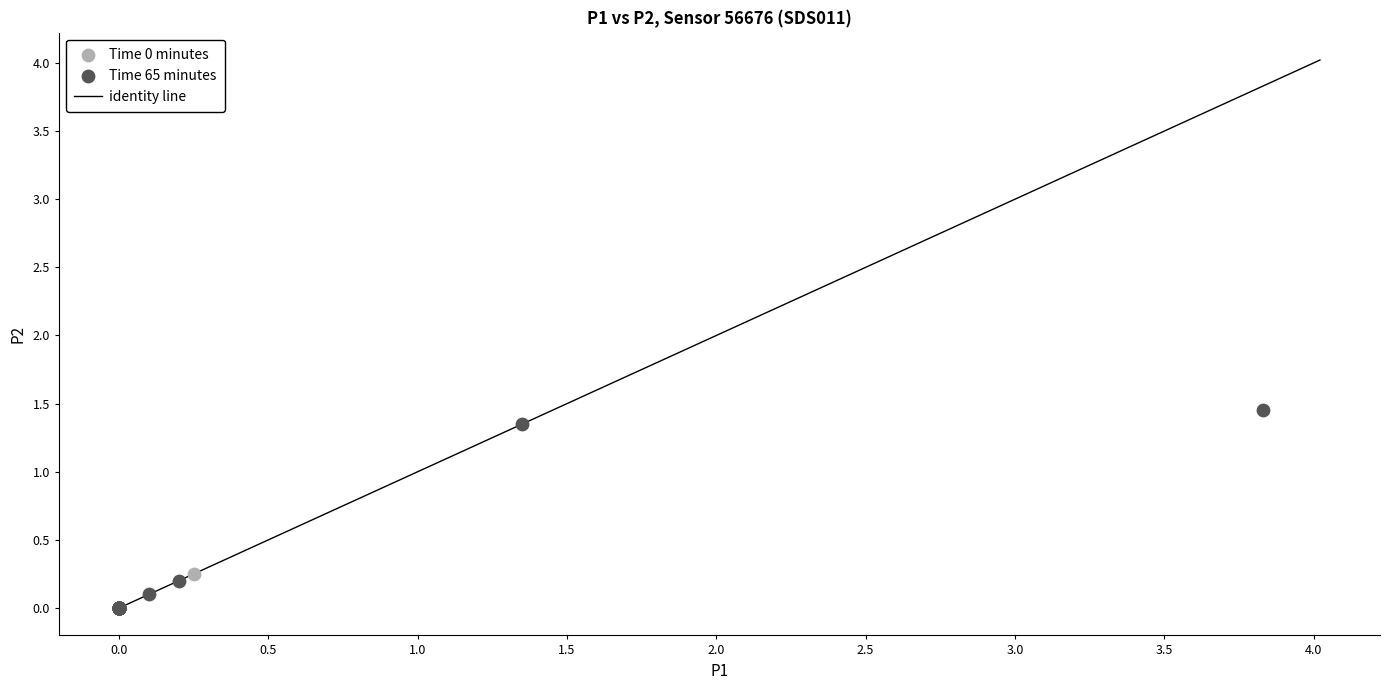

Which series contains the highest Y value?

Time 65 minutes